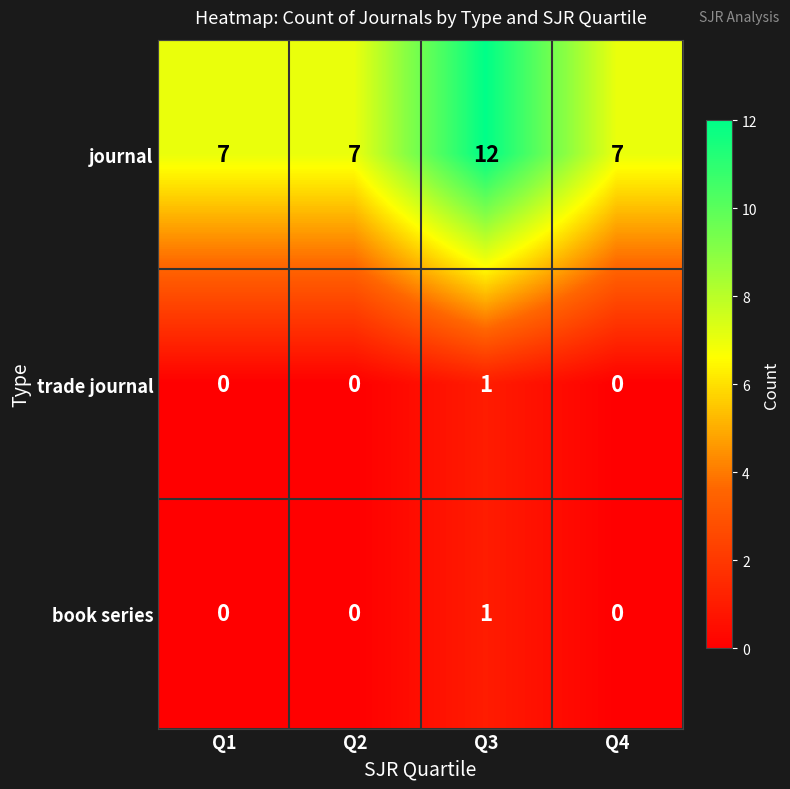

What is the sum of all journal values?

33